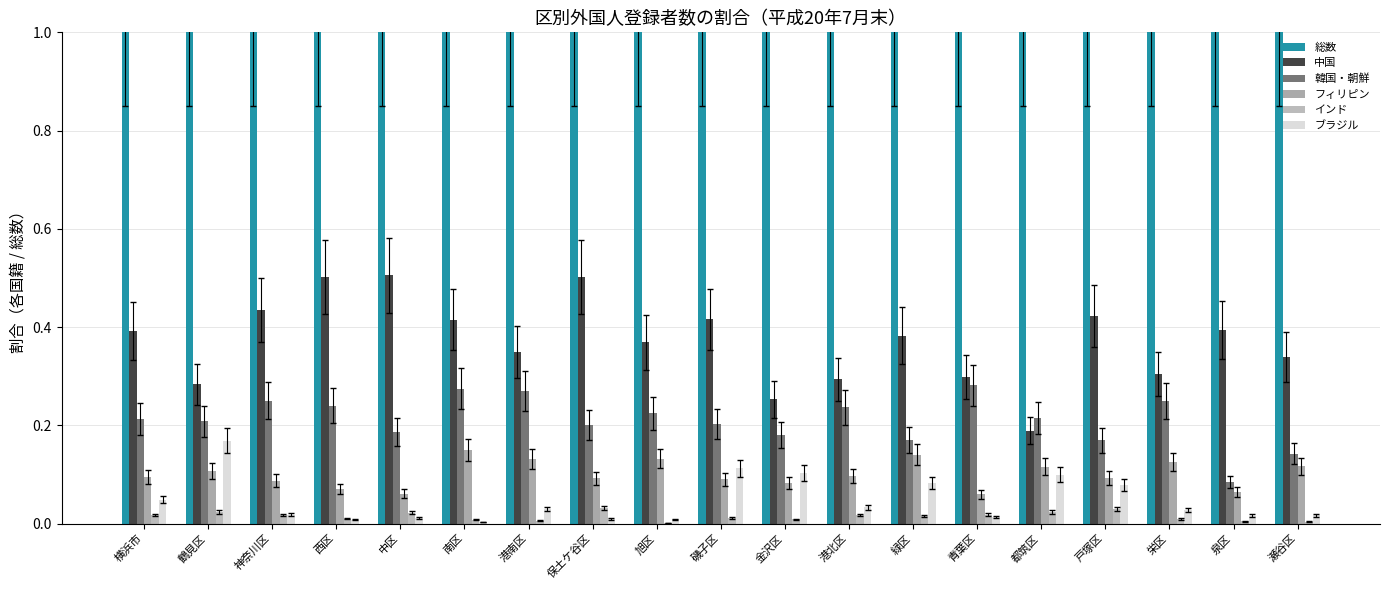

What is the lowest value of the 中国 series?

0.2